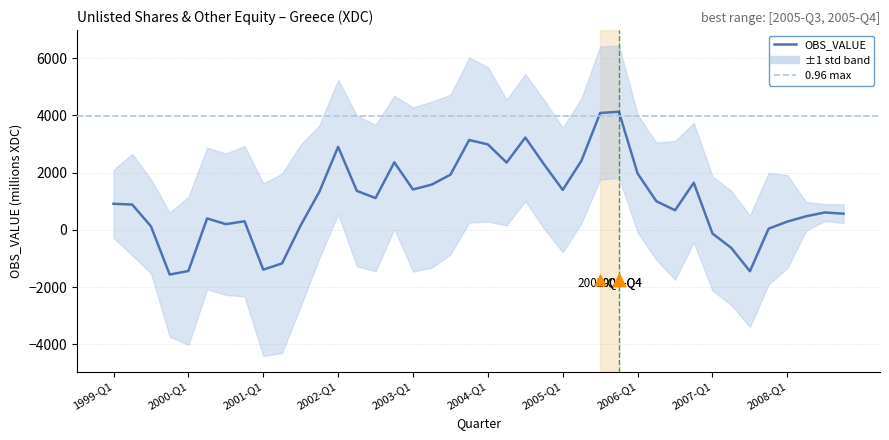

What is the change in value from 2005-Q4 to 2008-Q2?

-3977.8